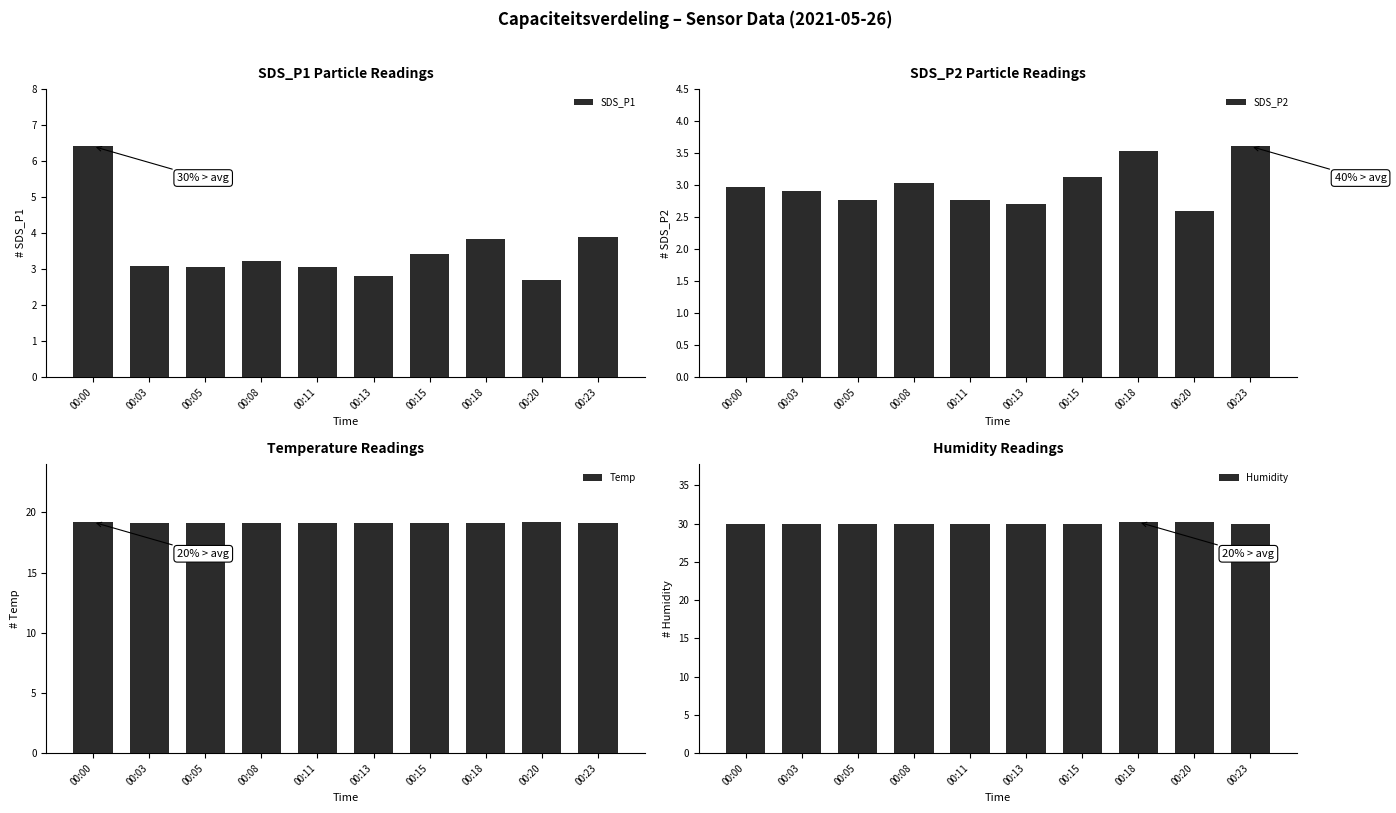

Which series has the widest spread of values?

SDS_P1